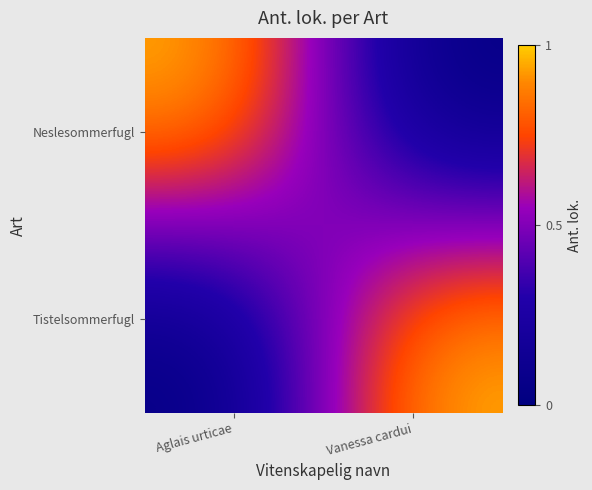

What is the total value across all series at Aglais urticae?

1